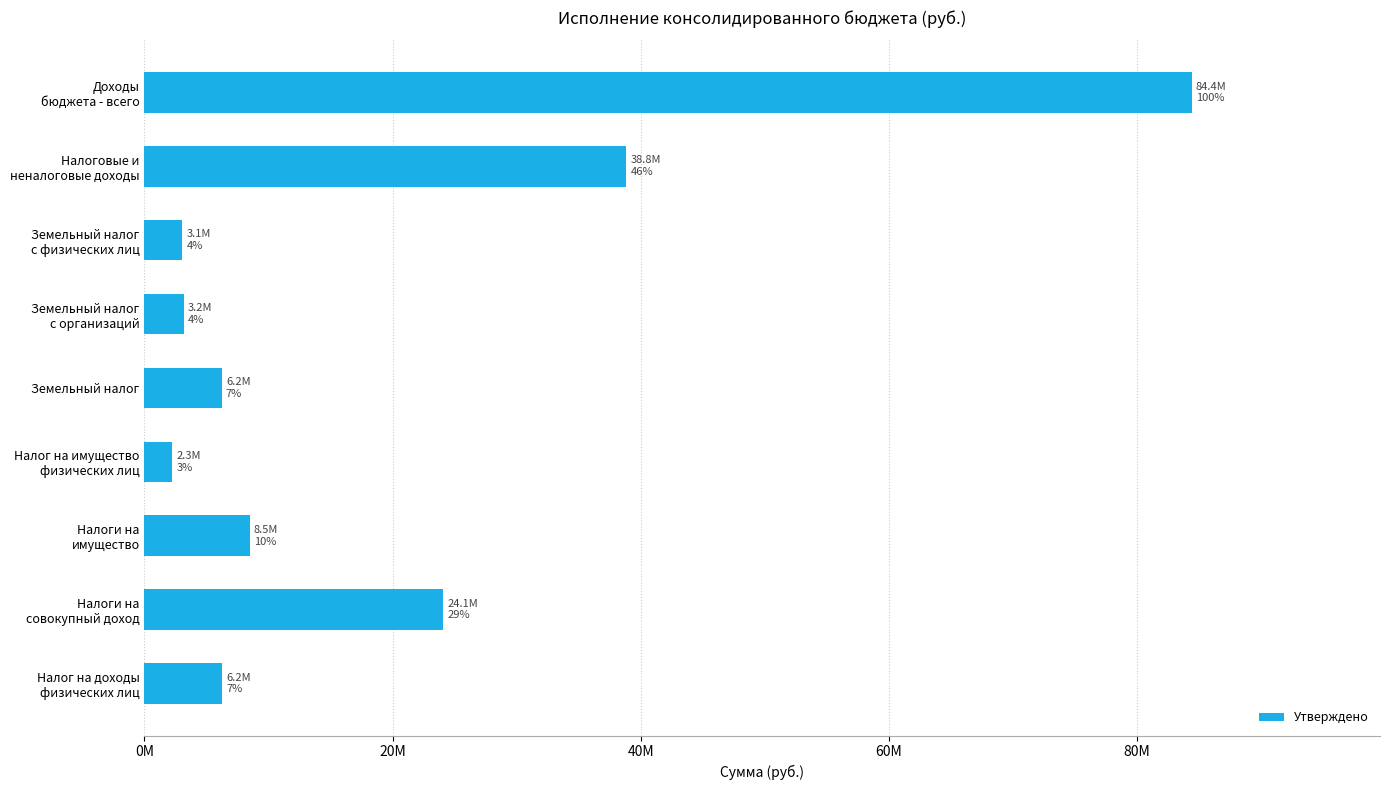

Are the bars horizontal?

Yes